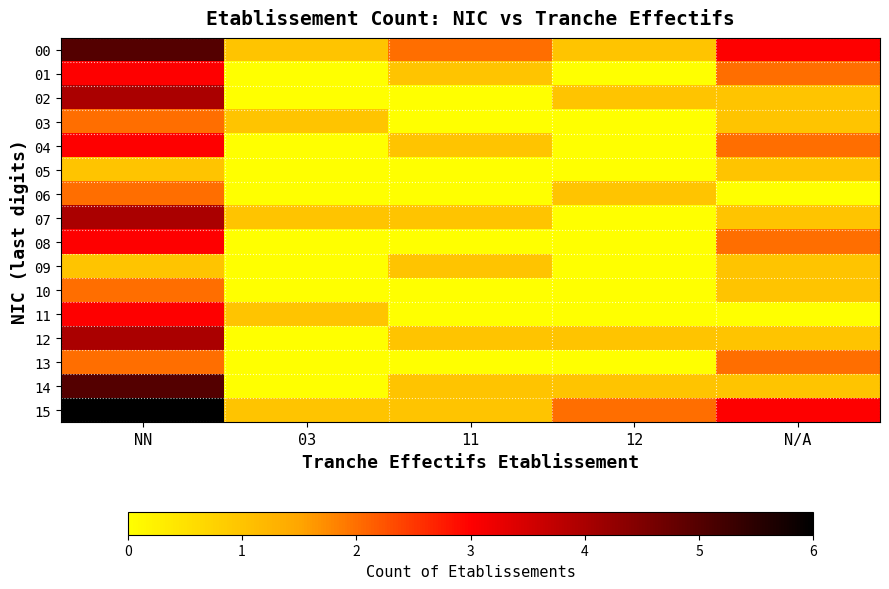

How many distinct data groups are displayed?

16